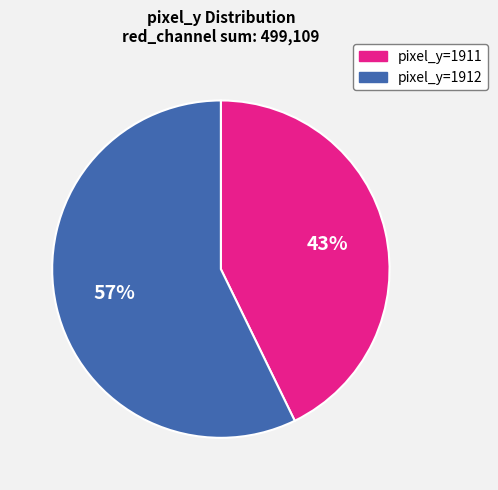

To the nearest percent, what is the average slice percentage?

50%